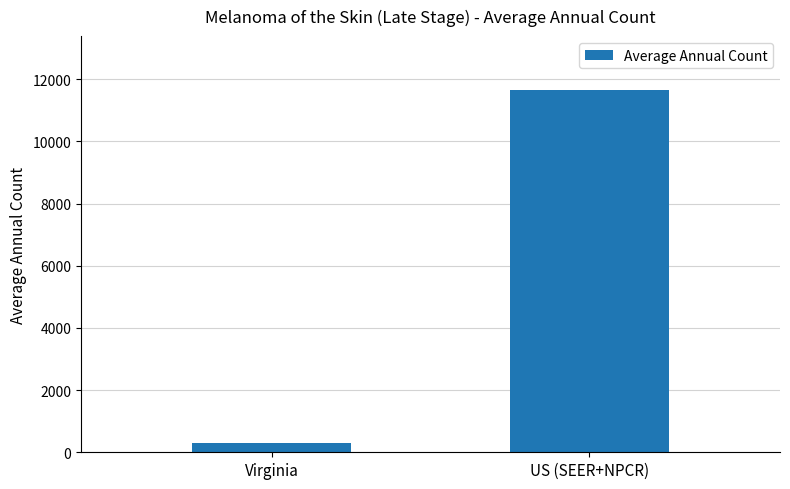

How many categories are shown in the chart?

2